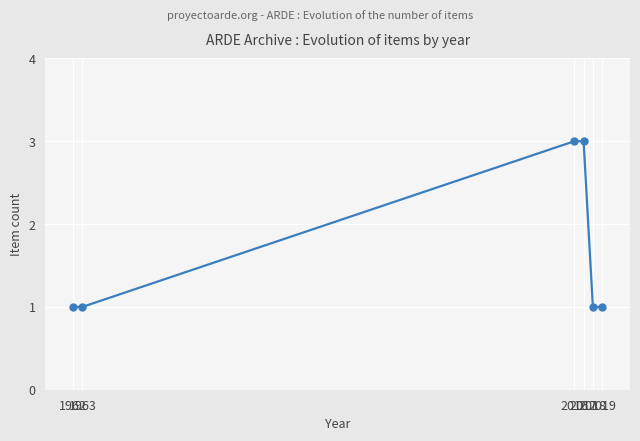

What is the maximum value shown in the chart?

3